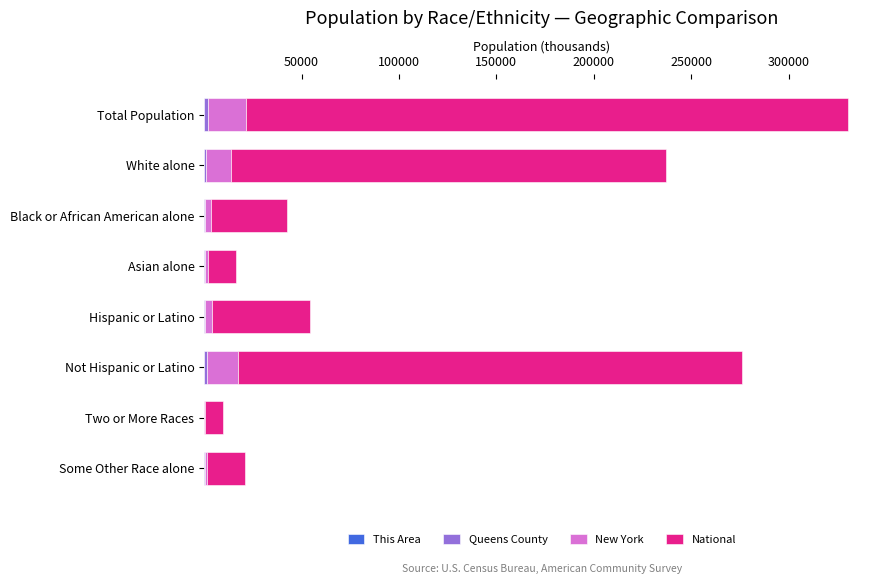

At which category is the sum across all series the highest?

Total Population